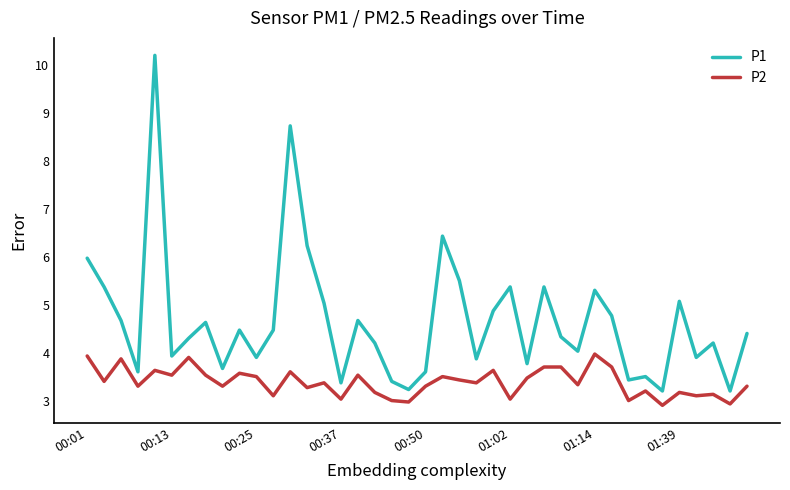

What is the highest value of the P1 series?

10.2